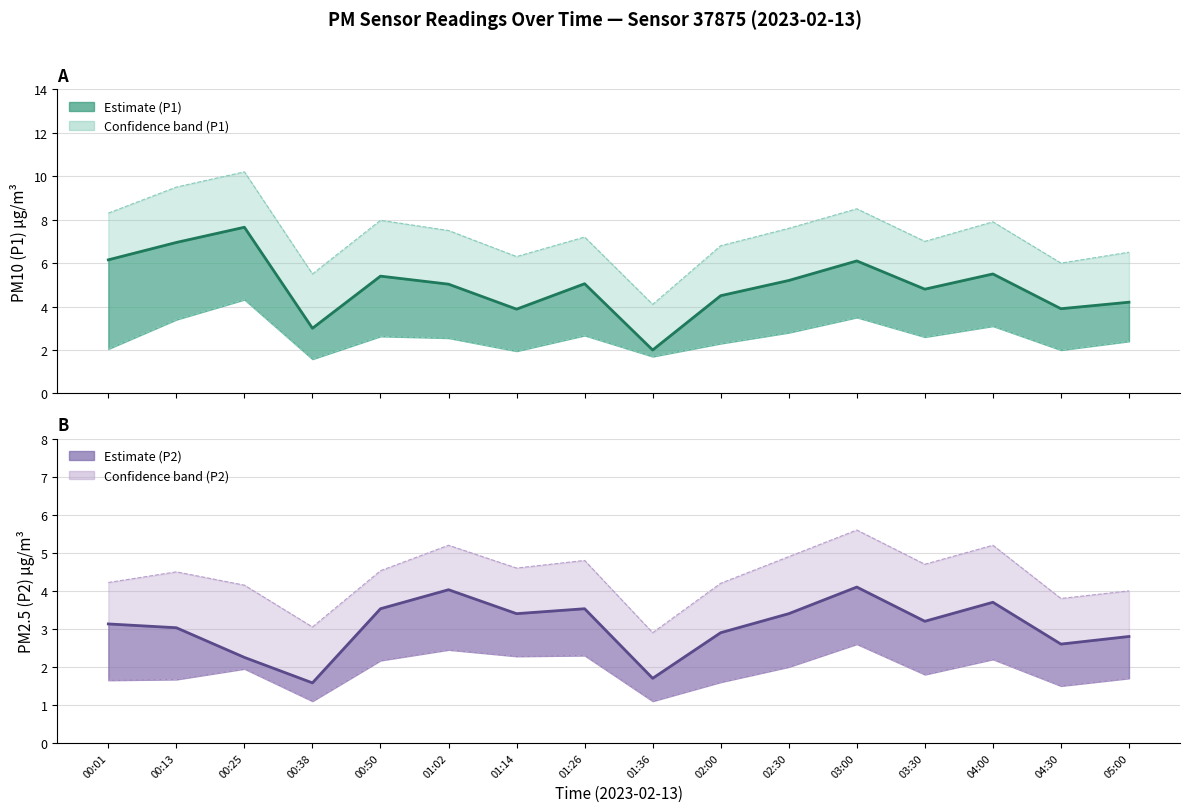

What is the difference between the maximum and minimum values in the P1 upper bound series?

6.1